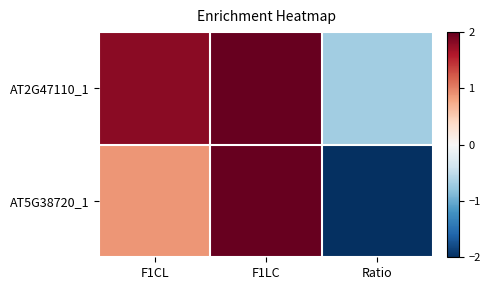

Which category has the highest value across all series?

F1LC